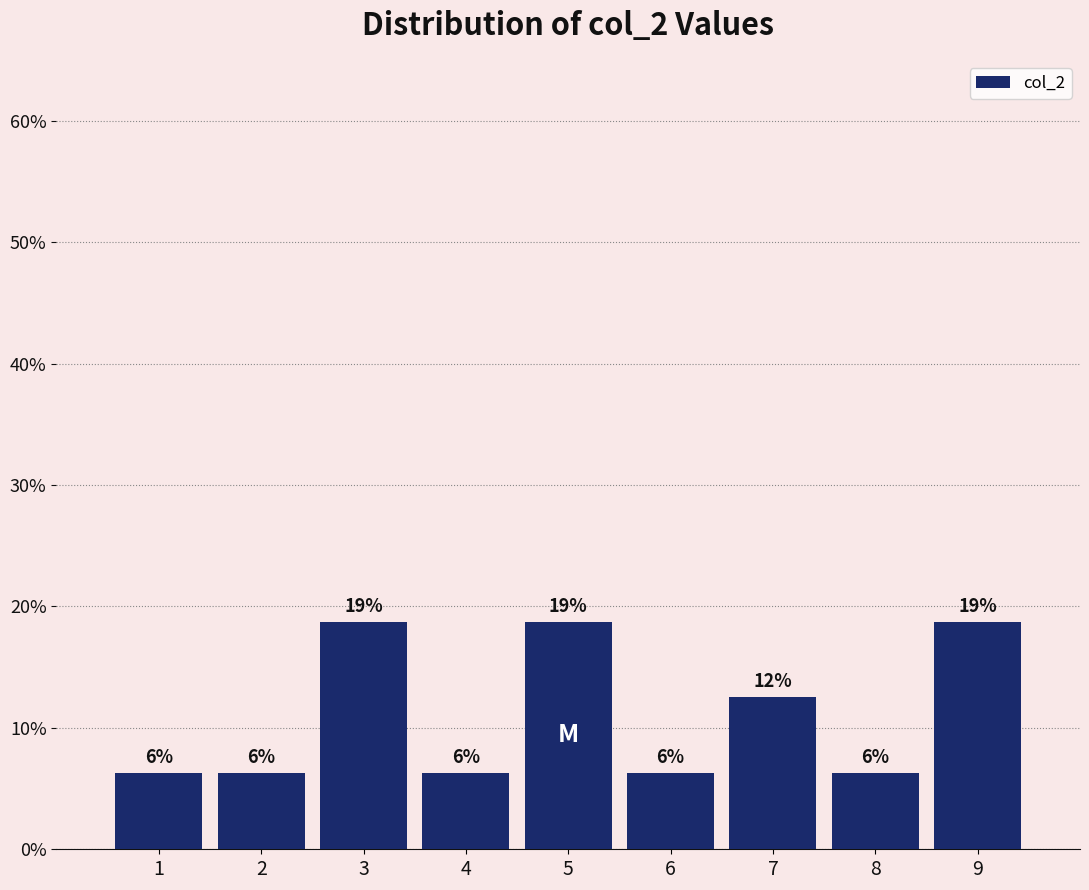

Are the bars horizontal?

No